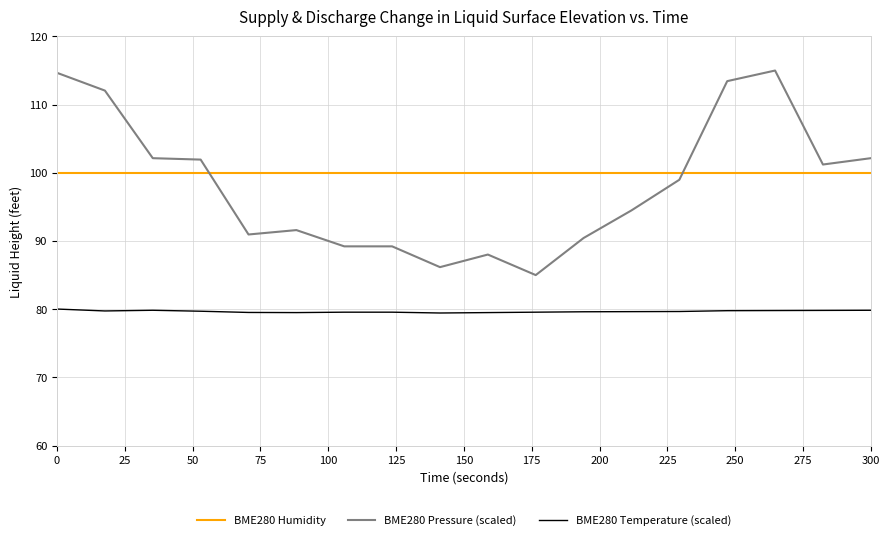

What is the maximum value for BME280 Pressure (scaled)?

115.0